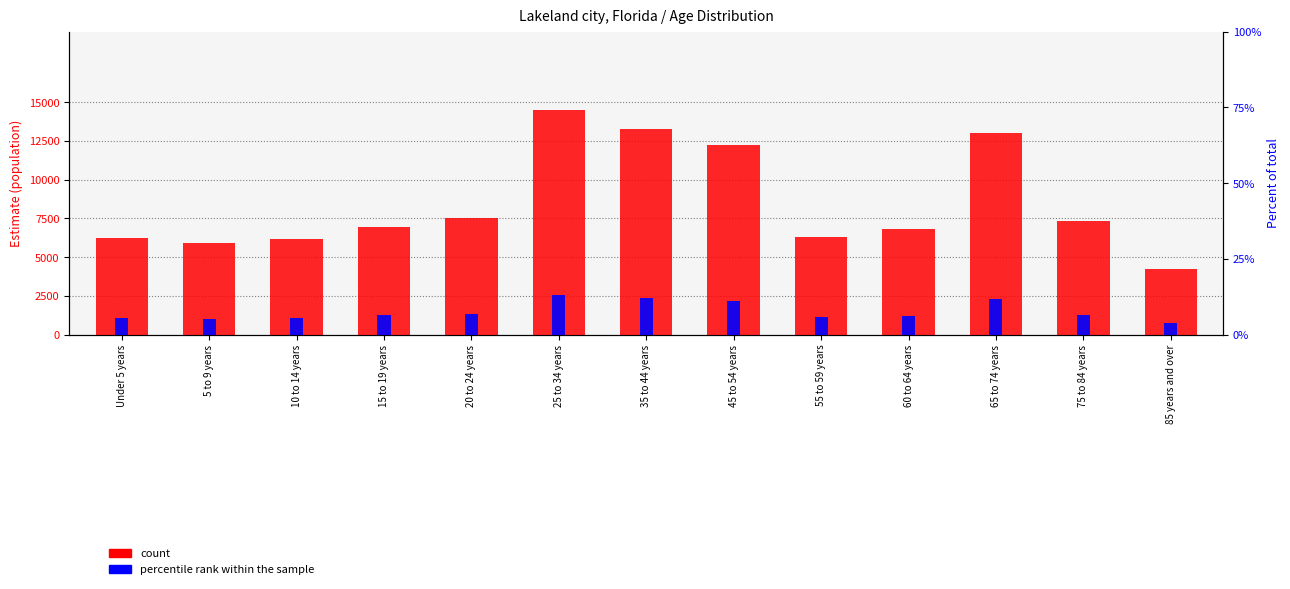

Rank the series by their maximum value, from lowest to highest.

percentile rank within the sample, count